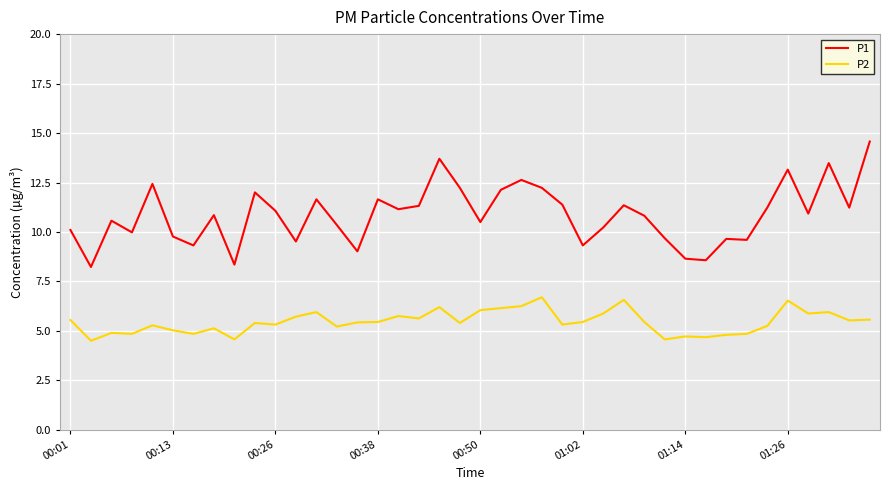

True or false: P2 and P1 intersect in this chart.

False